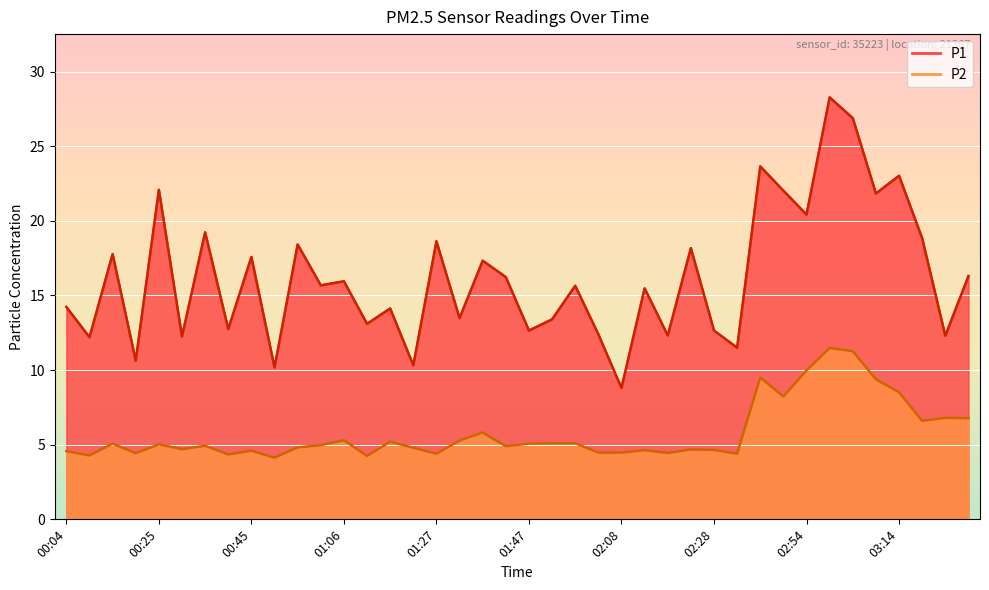

True or false: P1 has more than 2 interior local peaks.

True